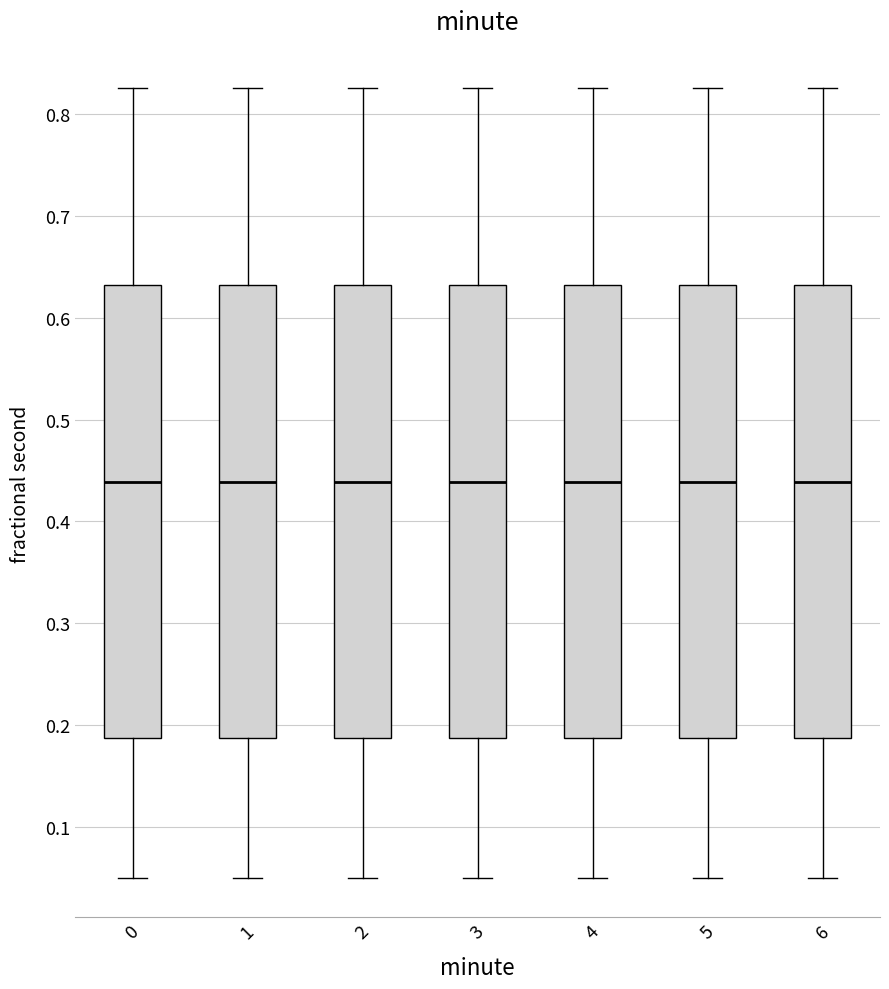

Reading left to right, read every box against the y-axis: the position of its median line, the range the box covers, and the ends of its whiskers. The values are not printed on the chart, so give them approximately, as read against the axis.

0: median 0.44, box 0.19 to 0.63, whiskers 0.05 to 0.83
1: median 0.44, box 0.19 to 0.63, whiskers 0.05 to 0.83
2: median 0.44, box 0.19 to 0.63, whiskers 0.05 to 0.83
3: median 0.44, box 0.19 to 0.63, whiskers 0.05 to 0.83
4: median 0.44, box 0.19 to 0.63, whiskers 0.05 to 0.83
5: median 0.44, box 0.19 to 0.63, whiskers 0.05 to 0.83
6: median 0.44, box 0.19 to 0.63, whiskers 0.05 to 0.83